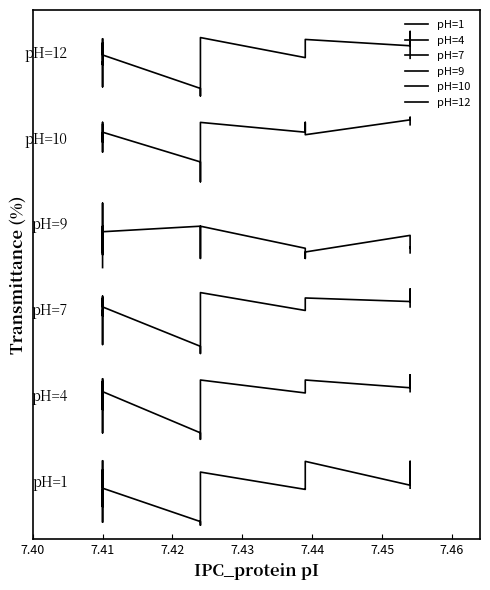

What are all the series names shown in the legend?

pH=1, pH=4, pH=7, pH=9, pH=10, pH=12